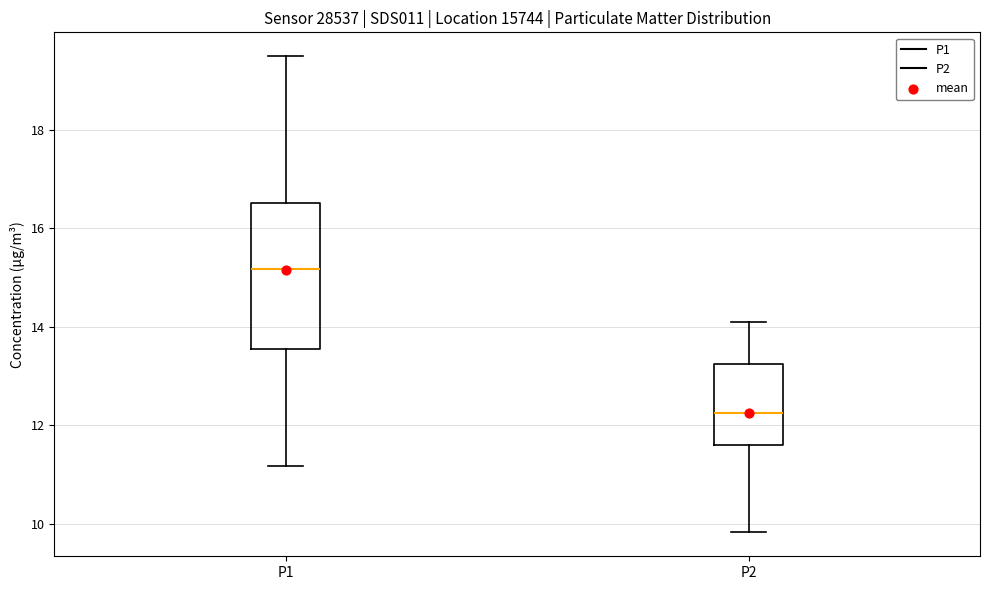

Where does the median line of the box for P1 sit on the y-axis? The values are not printed on the chart, so give them approximately, as read against the axis.

15.2